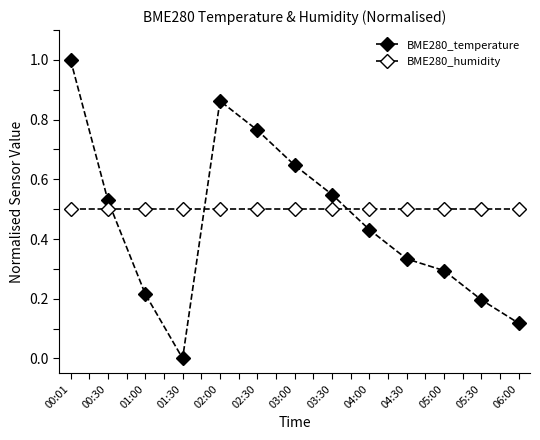

What is the spread (max minus min) of values at 03:00?

0.1